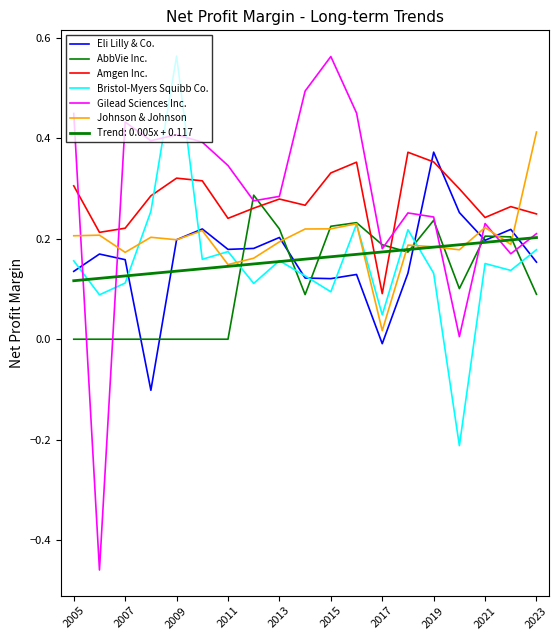

At how many categories does at least one series exceed 0?

19